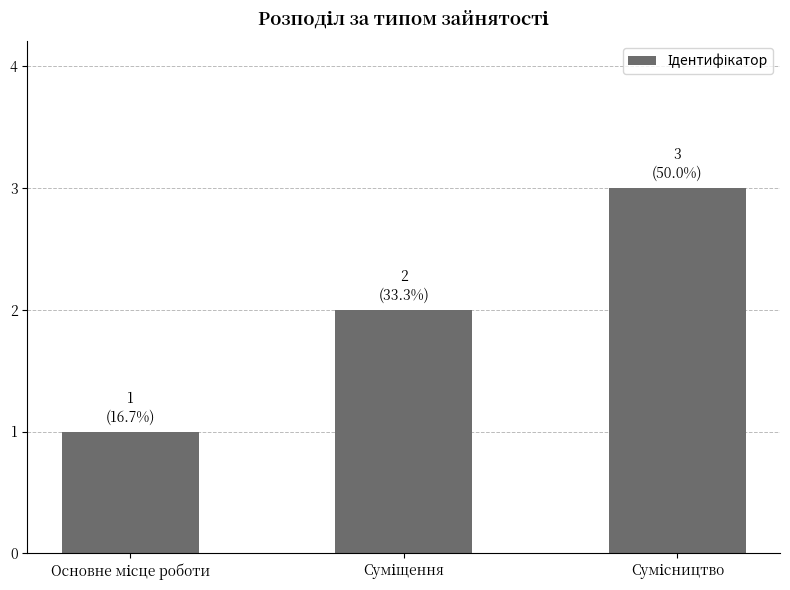

Reading left to right, list all the values displayed in this chart.

1	2	3